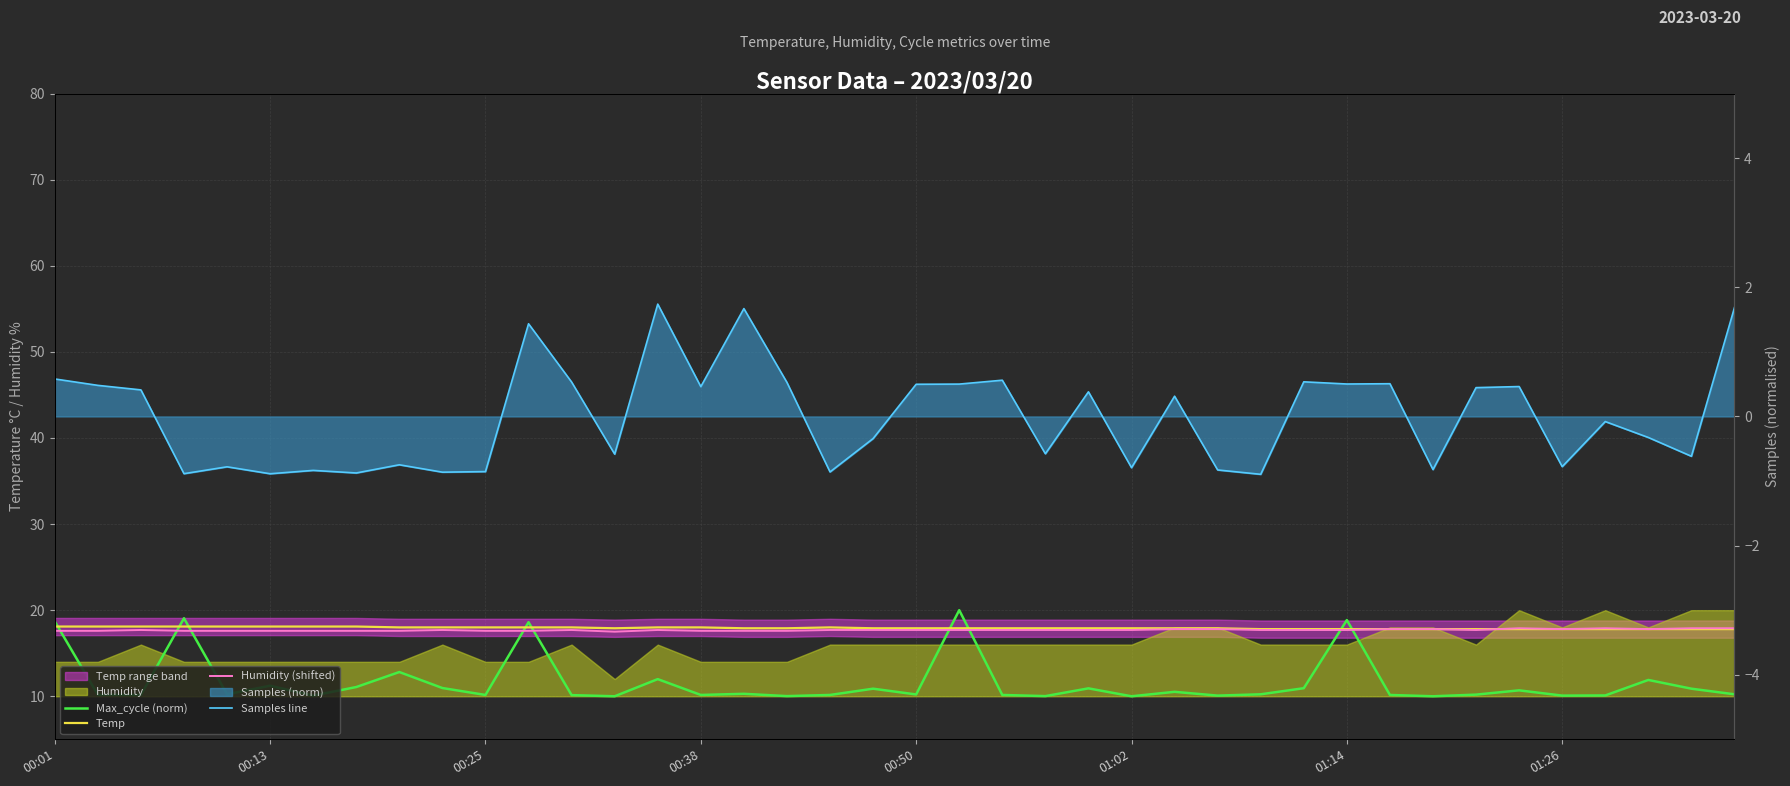

Reading left to right, extract all data points from this chart.

Max_cycle (norm): 18.7	10.2	10.2	19.1	10.2	11.2	10.1	11.1	12.8	11.0	10.2	18.6	10.1	10.0	12.0	10.2	10.3	10.0	10.2	10.9	10.2	20.0	10.2	10.0	10.9	10.0	10.5	10.1	10.2	10.9	18.9	10.2	10.0	10.2	10.7	10.1	10.1	11.9	10.9	10.2
Temp: 18.1	18.1	18.1	18.1	18.1	18.1	18.1	18.1	18.0	18.0	18.0	18.0	18.0	17.9	18.0	18.0	17.9	17.9	18.0	17.9	17.9	17.9	17.9	17.9	17.9	17.9	17.9	17.9	17.8	17.8	17.8	17.8	17.8	17.8	17.8	17.8	17.8	17.8	17.8	17.8
Humidity (shifted): 17.6	17.6	17.7	17.6	17.6	17.6	17.6	17.6	17.6	17.7	17.6	17.6	17.7	17.5	17.7	17.6	17.6	17.6	17.7	17.7	17.7	17.7	17.7	17.7	17.7	17.7	17.8	17.8	17.7	17.7	17.7	17.8	17.8	17.7	17.9	17.8	17.9	17.8	17.9	17.9
Samples line: 0.6	0.5	0.4	-0.9	-0.8	-0.9	-0.8	-0.9	-0.7	-0.9	-0.9	1.4	0.5	-0.6	1.7	0.5	1.7	0.5	-0.9	-0.3	0.5	0.5	0.6	-0.6	0.4	-0.8	0.3	-0.8	-0.9	0.5	0.5	0.5	-0.8	0.4	0.5	-0.8	-0.1	-0.3	-0.6	1.7